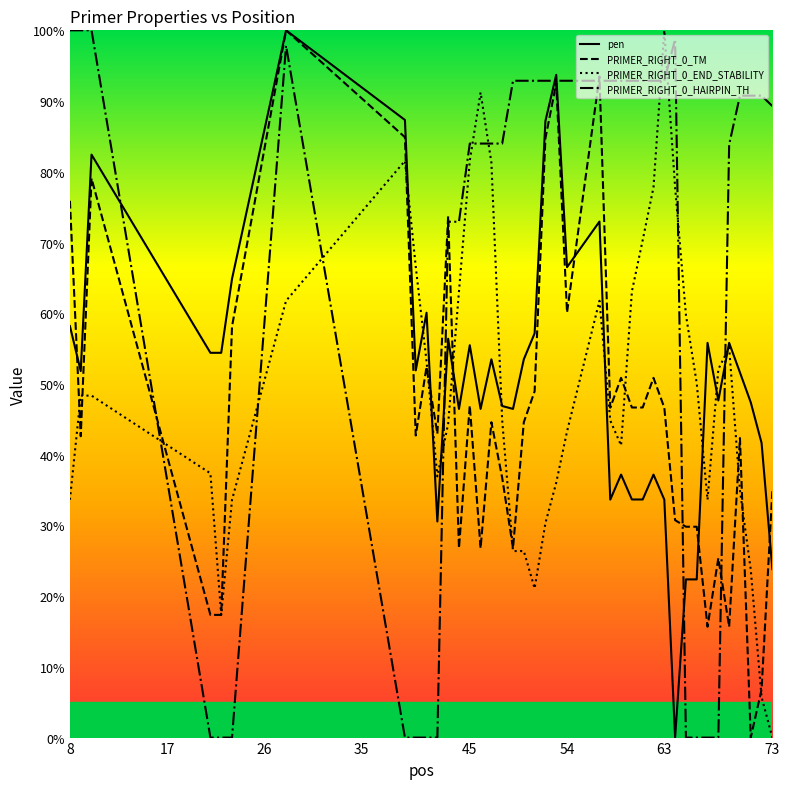

How many data points in PRIMER_RIGHT_0_HAIRPIN_TH are above 90?

21